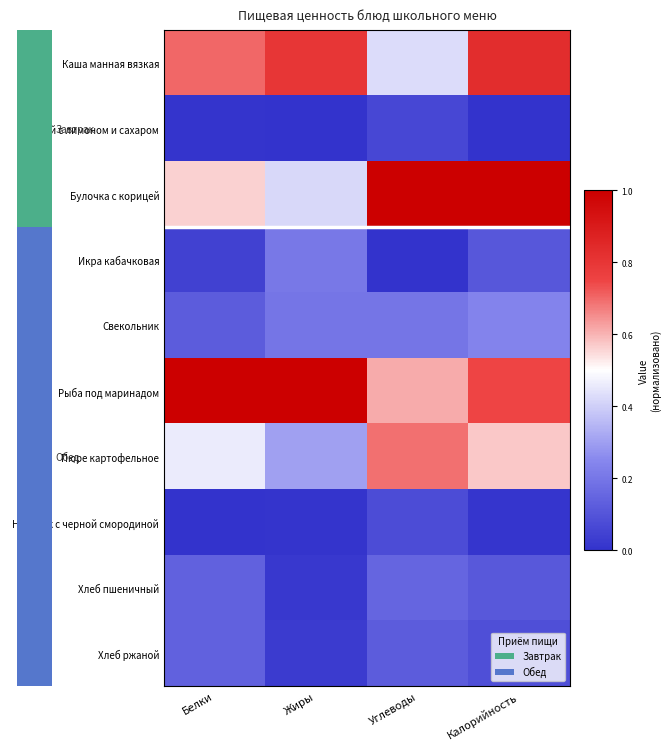

Which category has the highest value across all series?

Углеводы